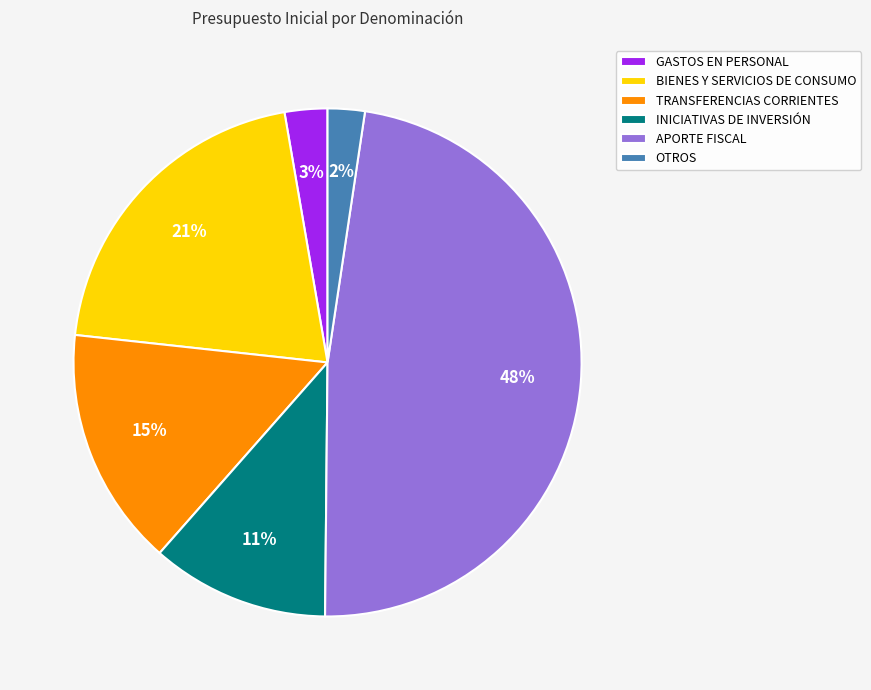

To the nearest percent, what is the average slice percentage?

17%